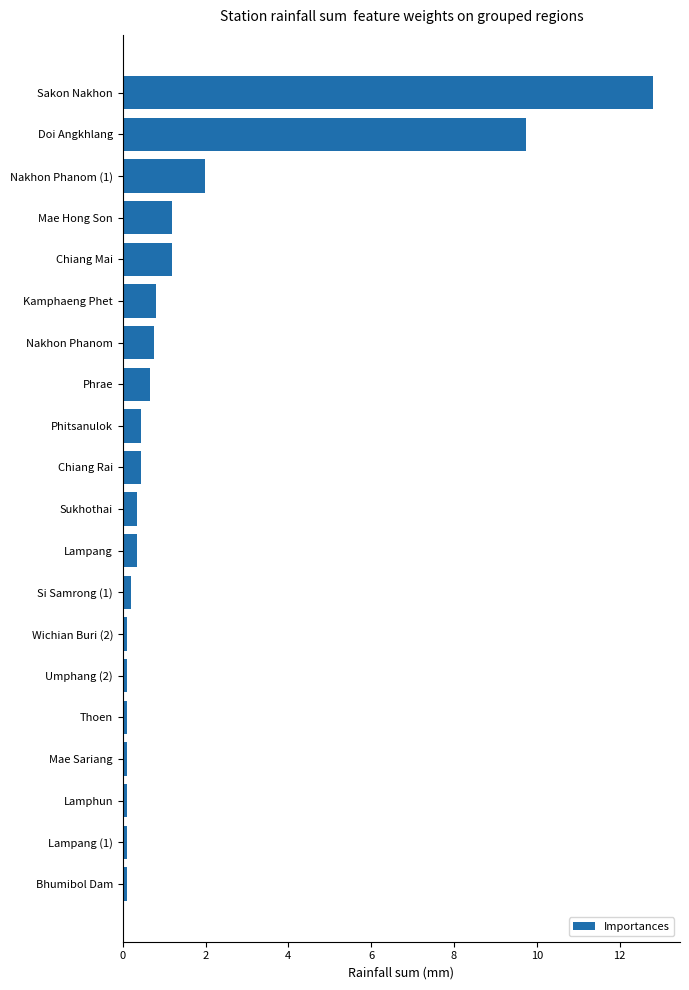

Which has a higher value, Nakhon Phanom or Sakon Nakhon?

Sakon Nakhon